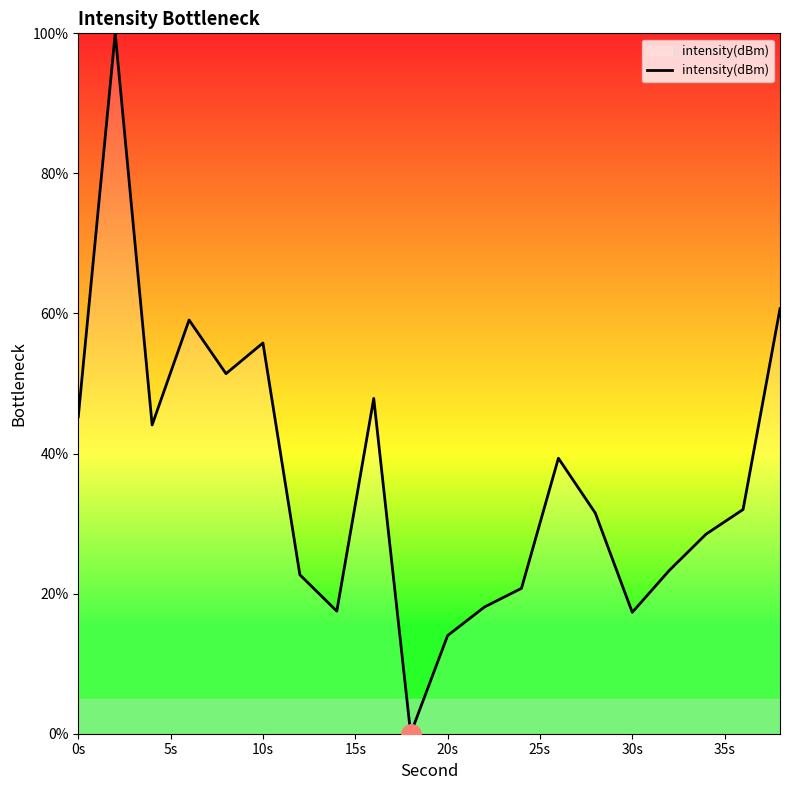

What is the greatest value displayed?

100.0